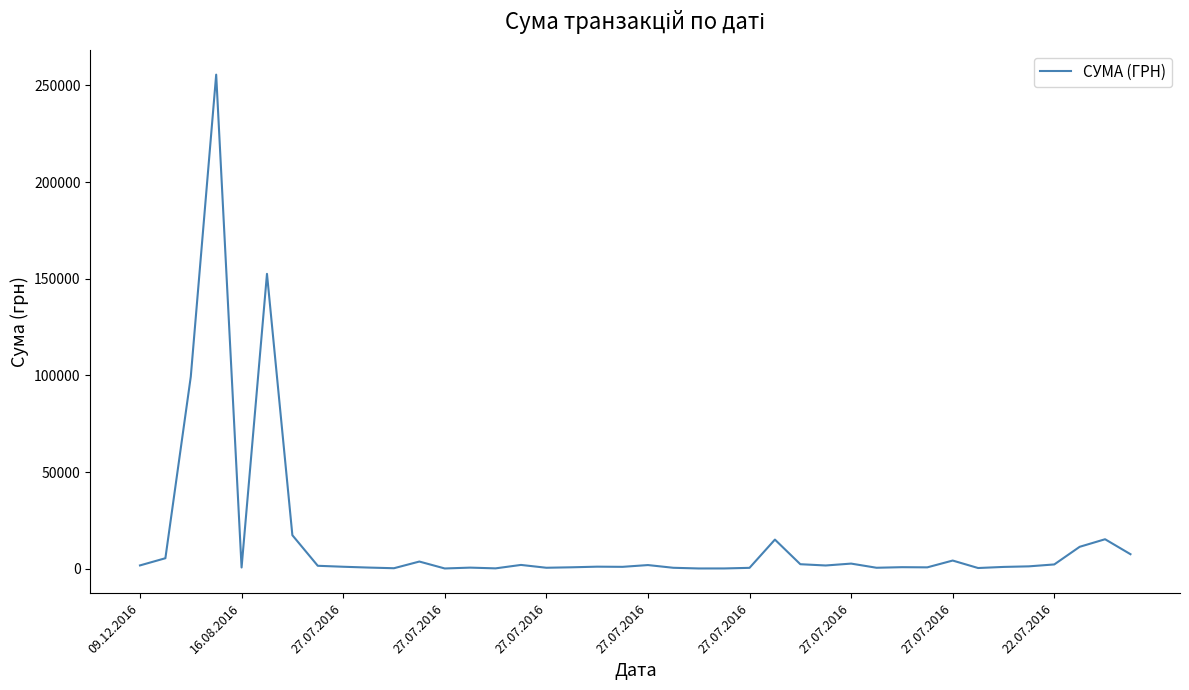

What is the maximum value shown in the chart?

255550.2